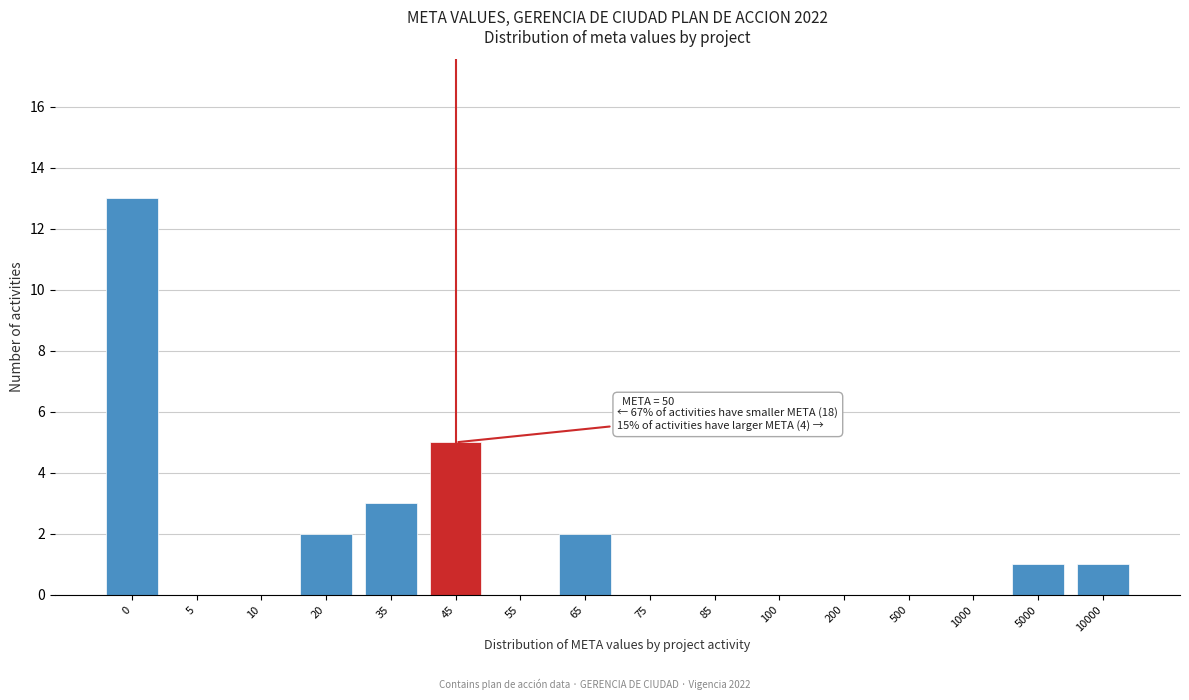

Reading left to right, list all the values displayed in this chart.

0=13	5=0	10=0	20=2	35=3	45=5	55=0	65=2	75=0	85=0	100=0	200=0	500=0	1000=0	5000=1	10000=1